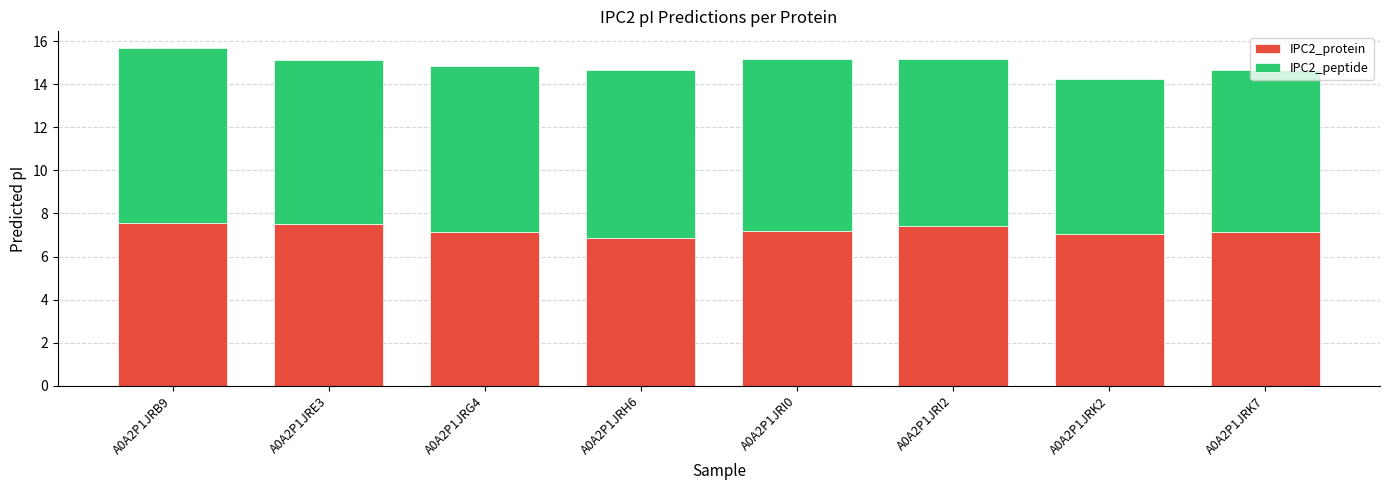

The IPC2_protein series shows 3.5 at A0A2P1JRI2. True or false?

False